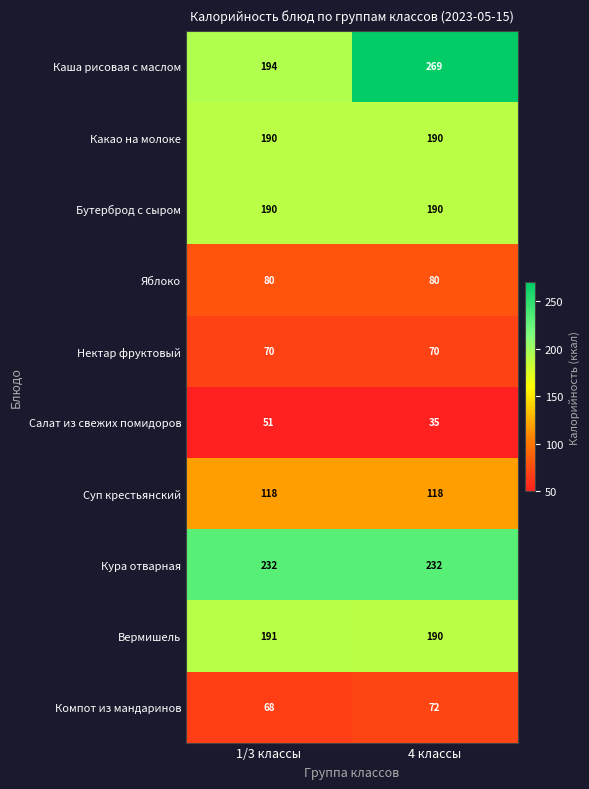

What is the greatest value displayed?

269